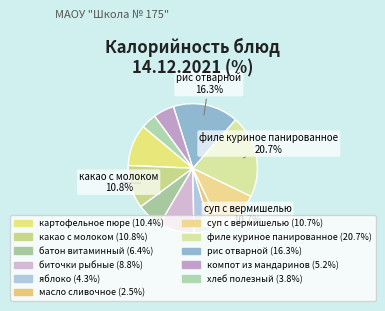

What percentage is the масло сливочное slice, to the nearest percent?

2%